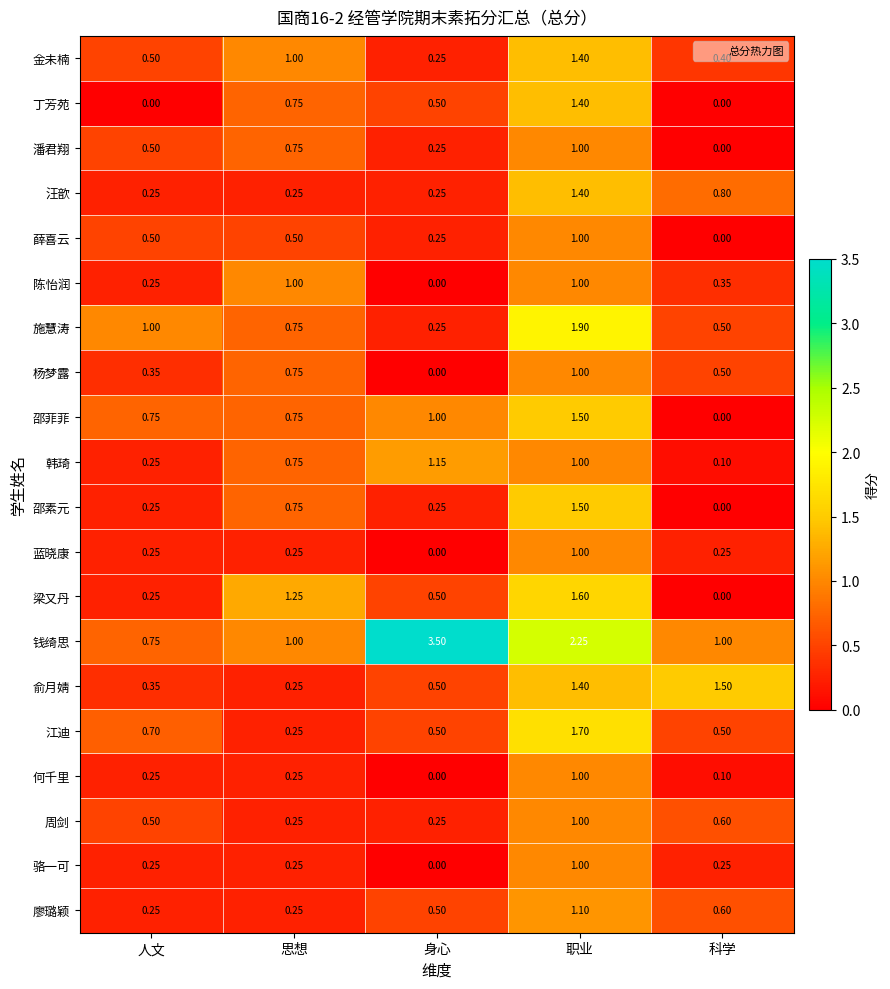

At which category does the chart reach its peak across all series?

身心